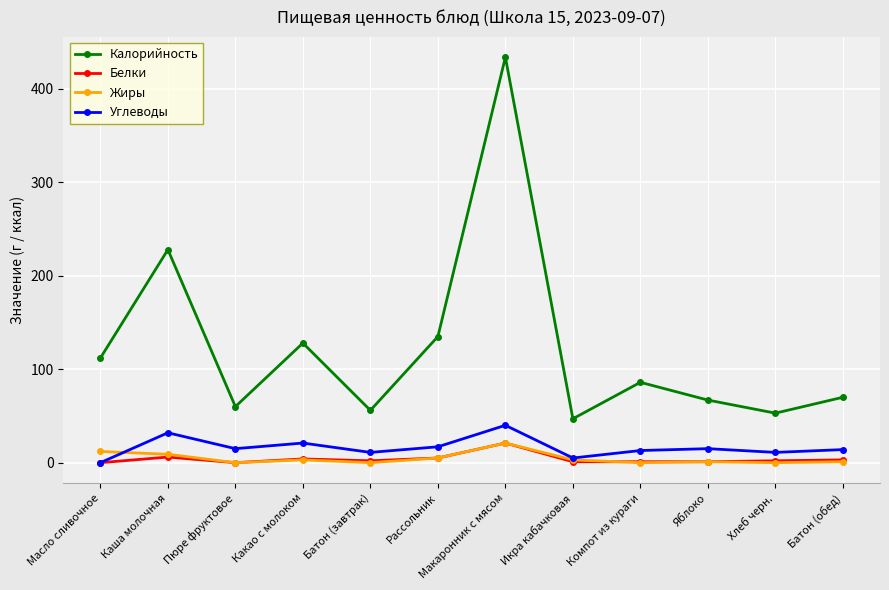

Where is the first local maximum for Углеводы?

Каша молочная